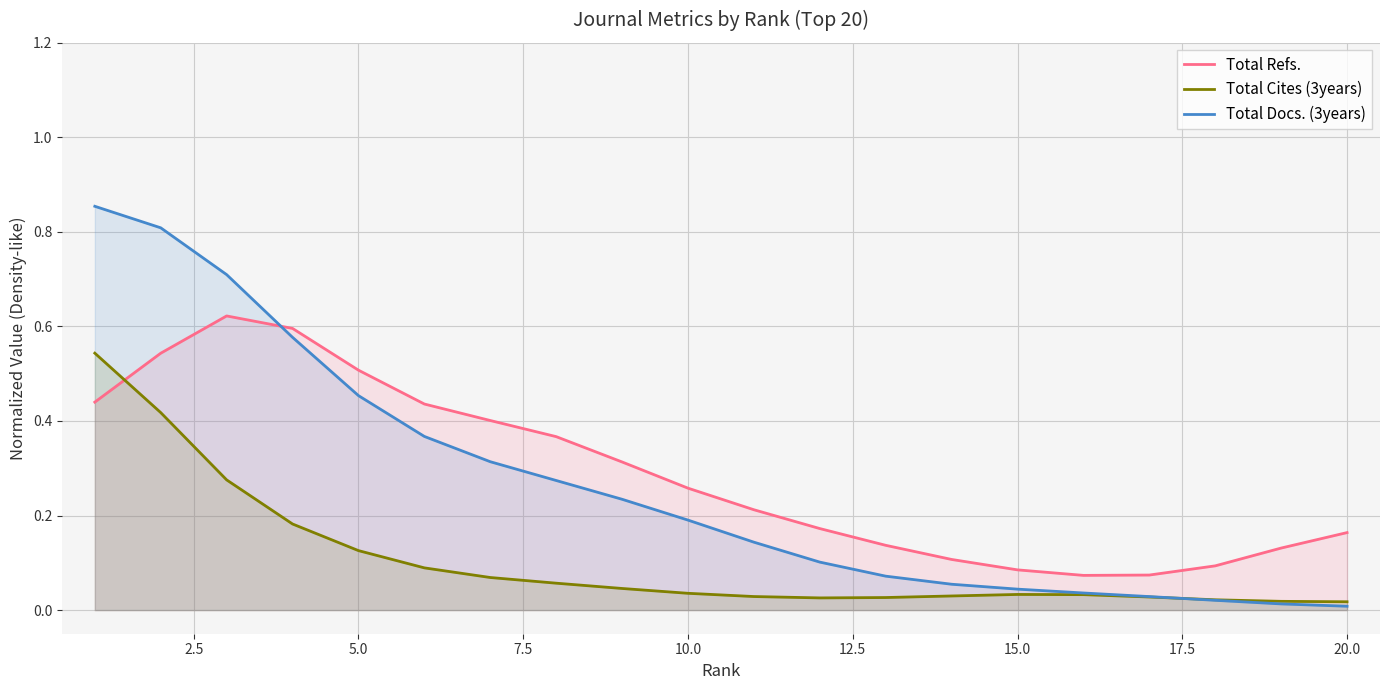

Which series has the largest total across all categories?

Total Refs.